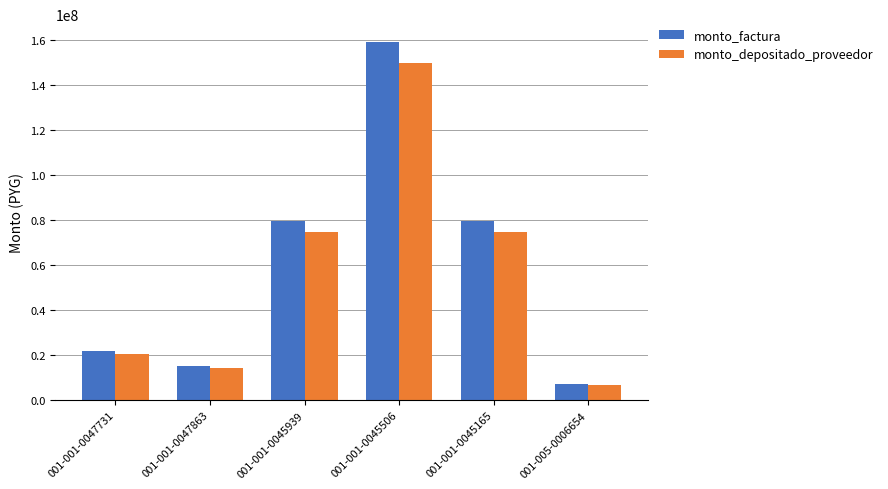

Reading right to left, list all the values displayed in this chart.

monto_factura: 001-005-0006654=7290000	001-001-0045165=79497000	001-001-0045506=158994000	001-001-0045939=79497000	001-001-0047863=15147000	001-001-0047731=21870000
monto_depositado_proveedor: 001-005-0006654=6866650	001-001-0045165=74880392	001-001-0045506=149760785	001-001-0045939=74880392	001-001-0047863=14267372	001-001-0047731=20599949